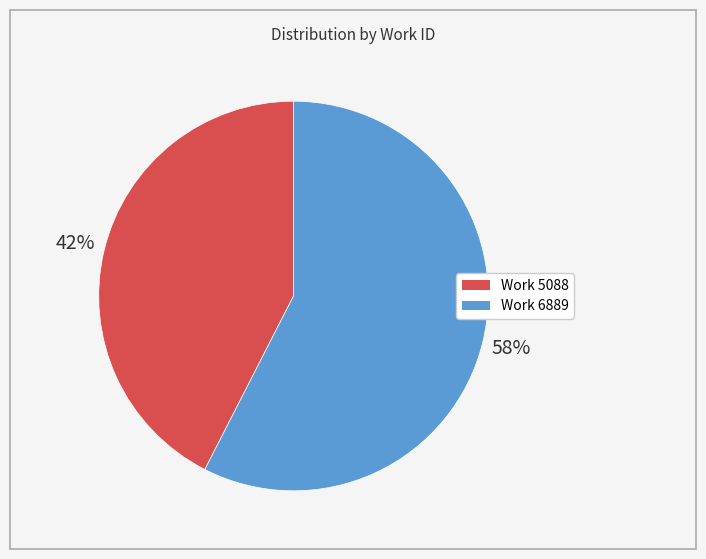

Combined, do Work 5088 and Work 6889 account for over 50%?

Yes